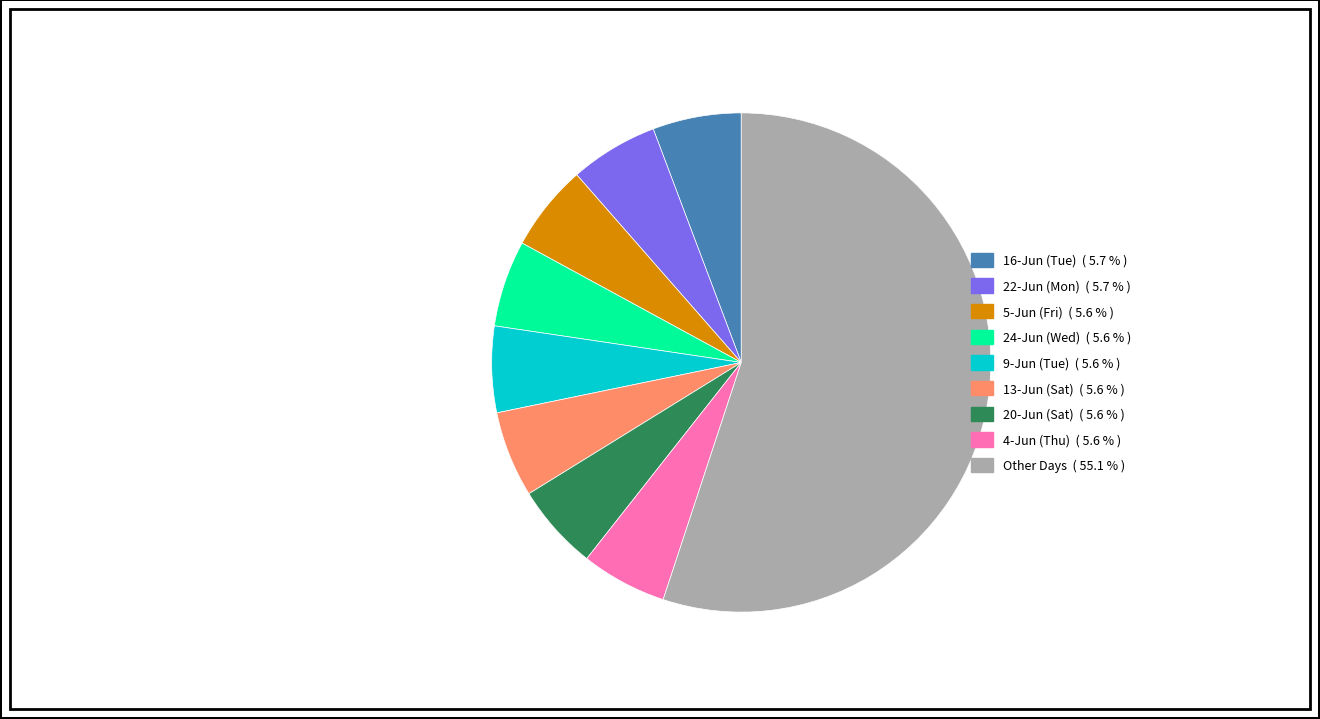

Is there a majority slice in this chart?

Yes